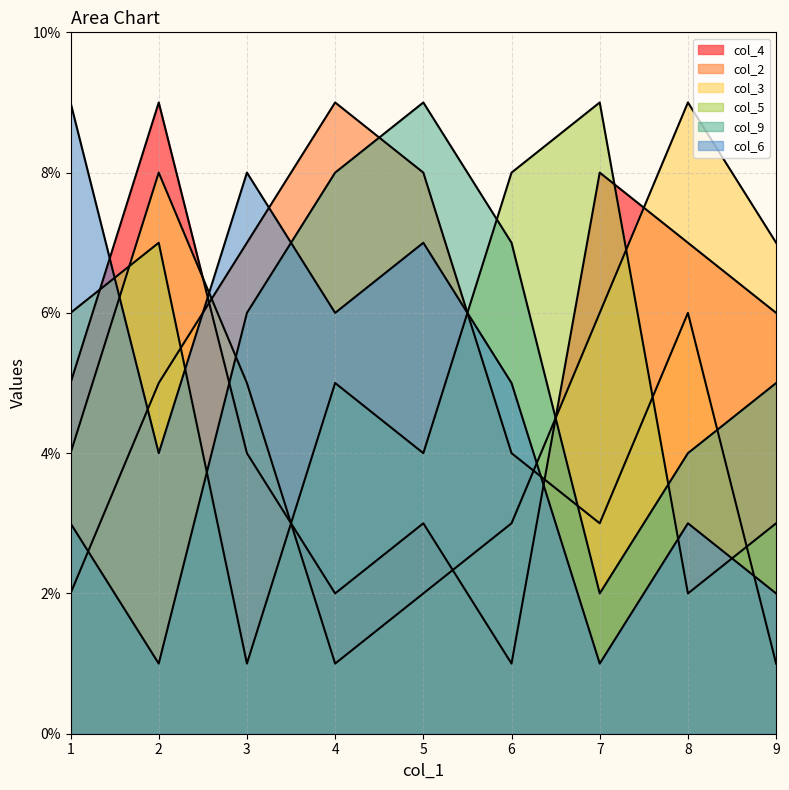

How many values in the col_5 series are below 4?

4